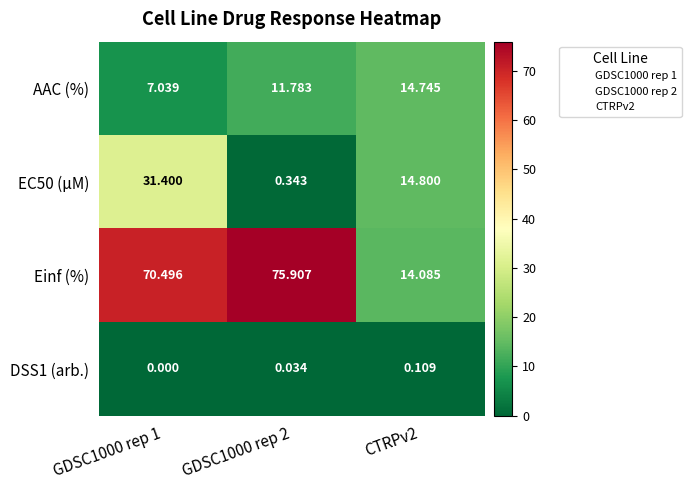

Is the value of DSS1 (arb.) at GDSC1000 rep 2 greater than the value of Einf (%) at CTRPv2?

No